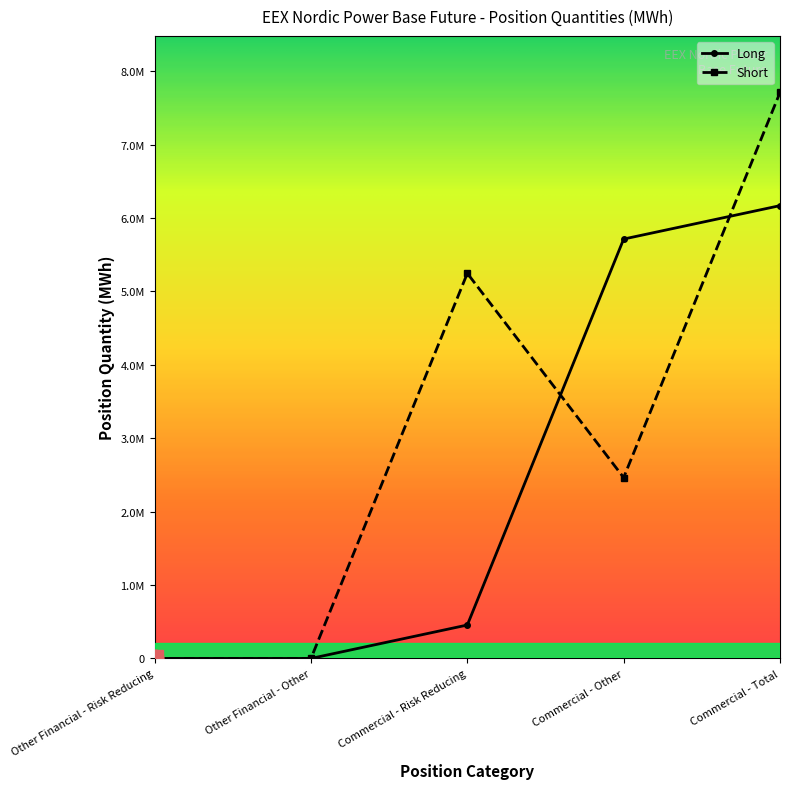

Does the chart have visible grid lines?

No